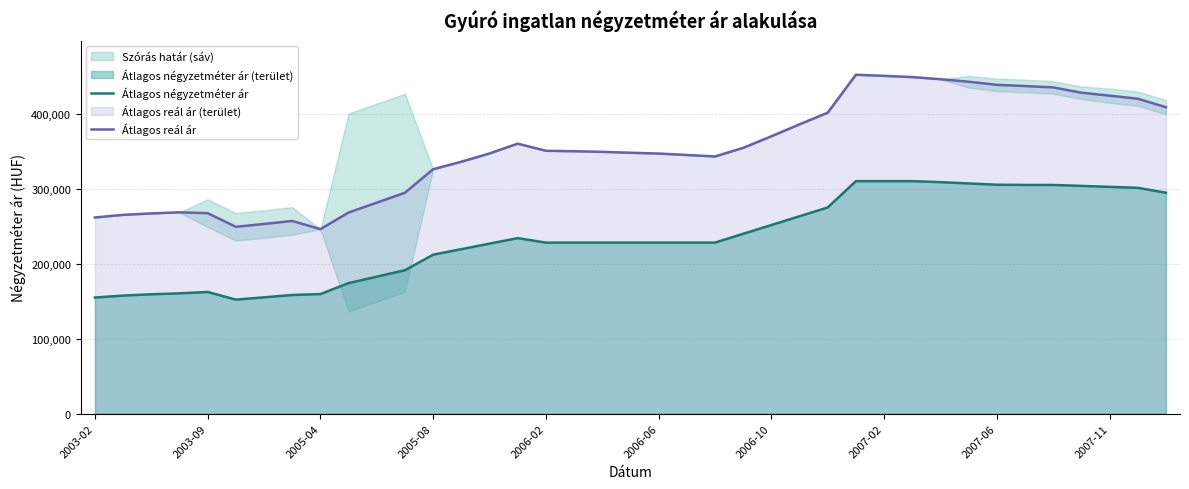

At 27, list the series in order from smallest to largest.

Átlagos négyzetméter ár, Átlagos reál ár